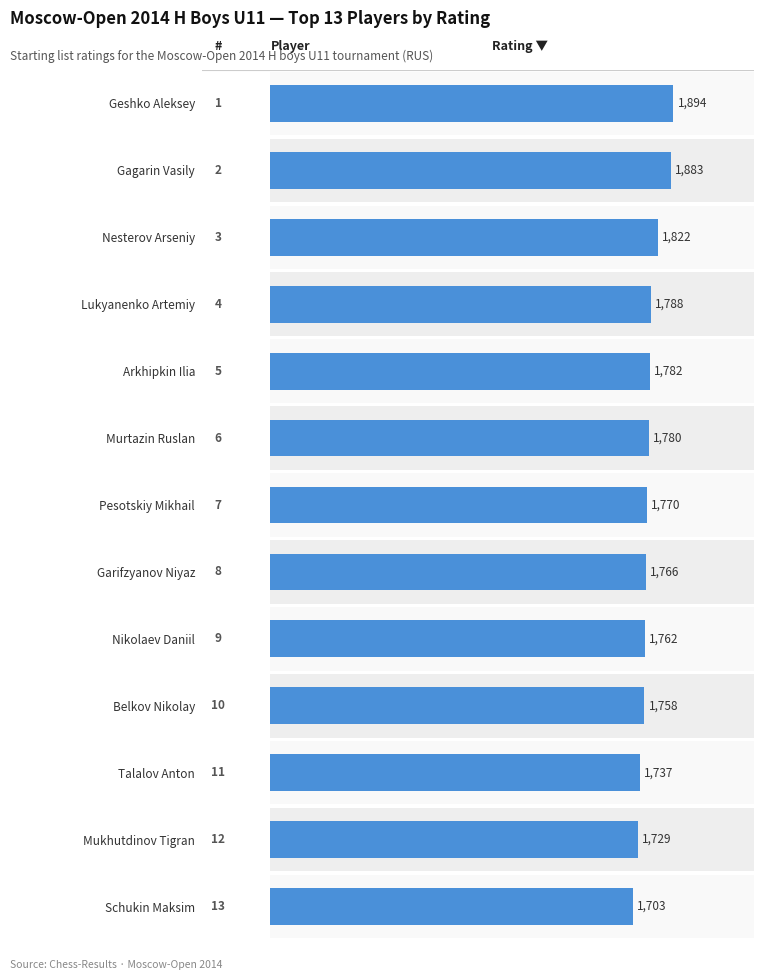

What is the sum of all values?

23174